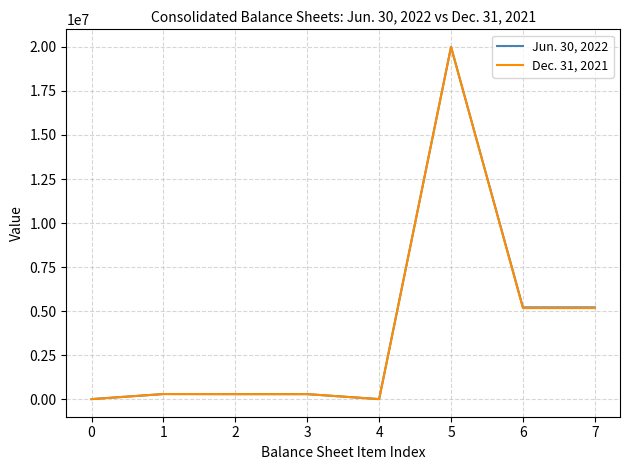

List the series in order of their overall mean, lowest first.

Dec. 31, 2021, Jun. 30, 2022